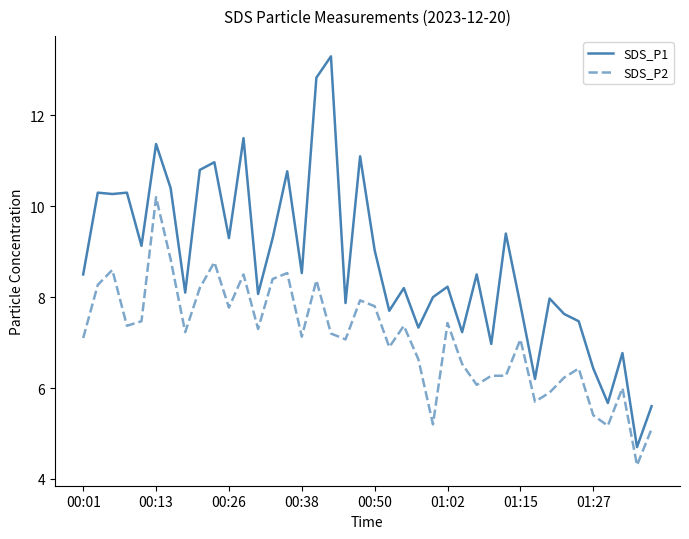

Which series has the largest total across all categories?

SDS_P1